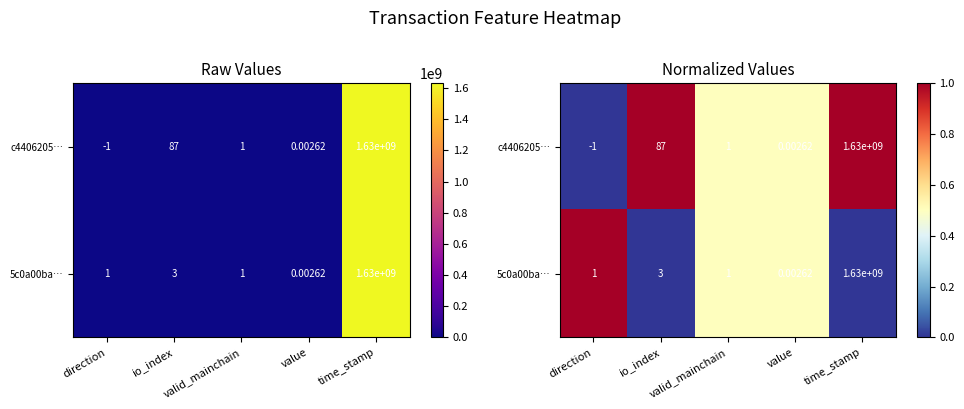

Rank the series at time_stamp from highest to lowest value.

c4406205…, 5c0a00ba…